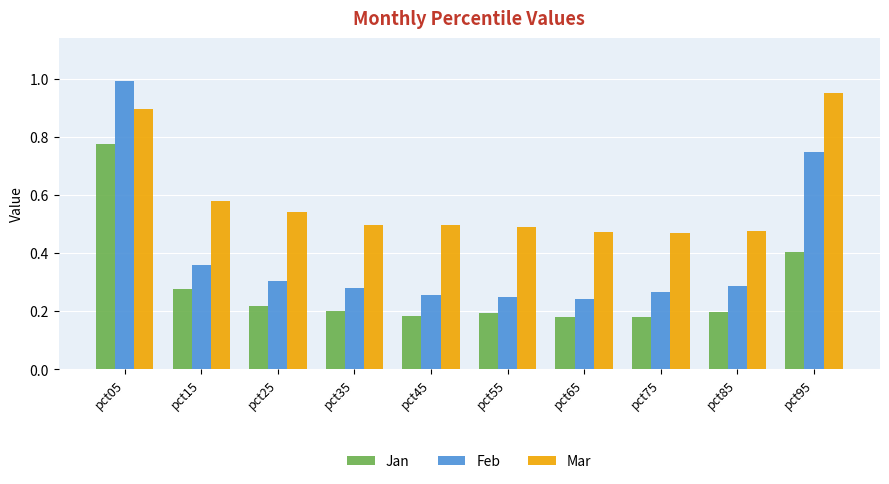

What are all the series names shown in the legend?

Jan, Feb, Mar